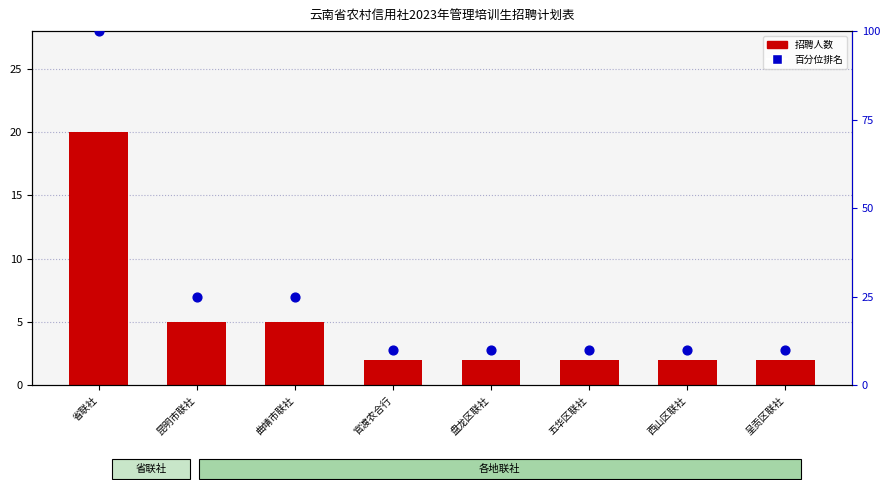

Which series has the largest total across all categories?

百分位排名